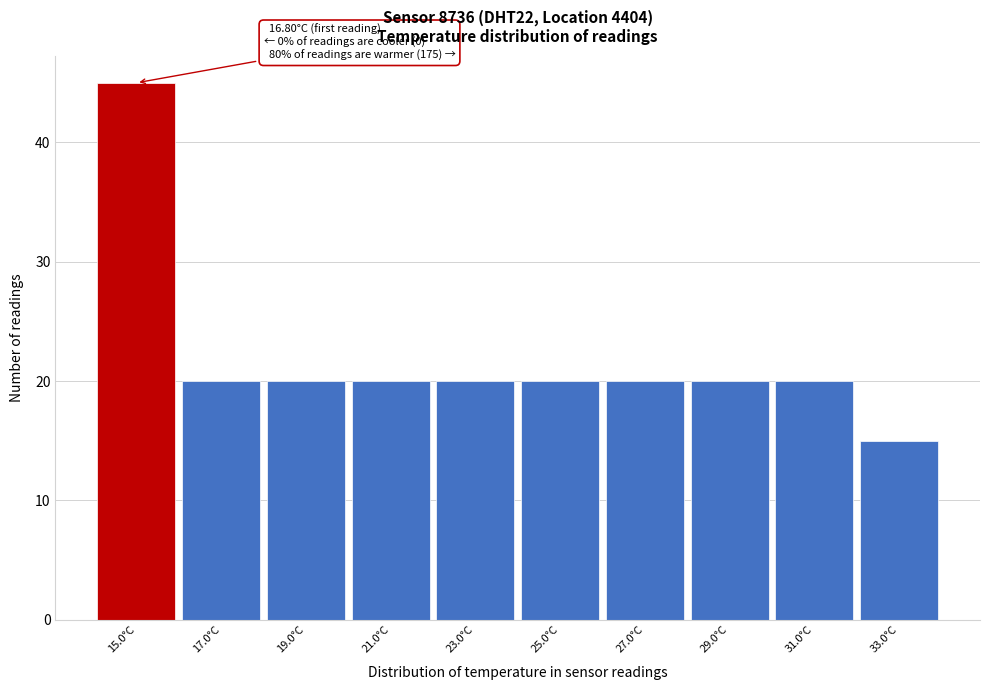

Reading left to right, list all the values displayed in this chart.

15.0°C=45	17.0°C=20	19.0°C=20	21.0°C=20	23.0°C=20	25.0°C=20	27.0°C=20	29.0°C=20	31.0°C=20	33.0°C=15